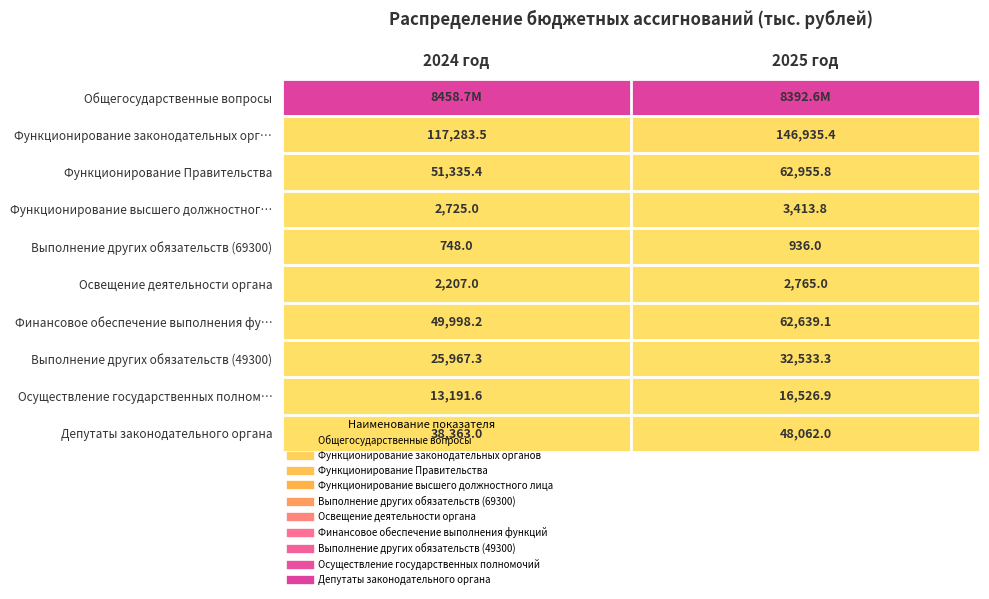

What is the total value across all series at 2024 год?

8760477.5